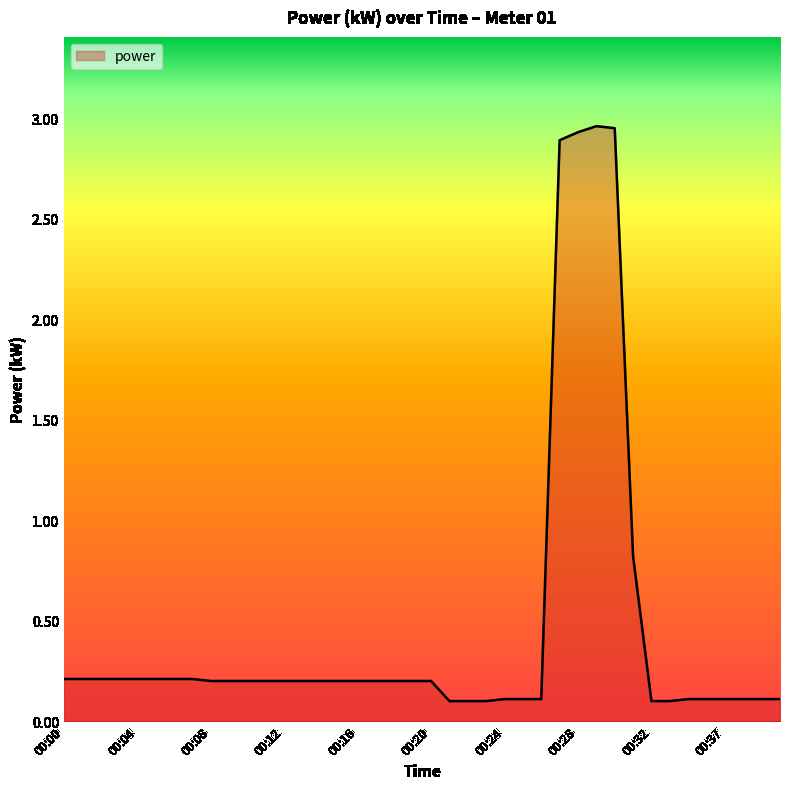

What is the average value?

0.5